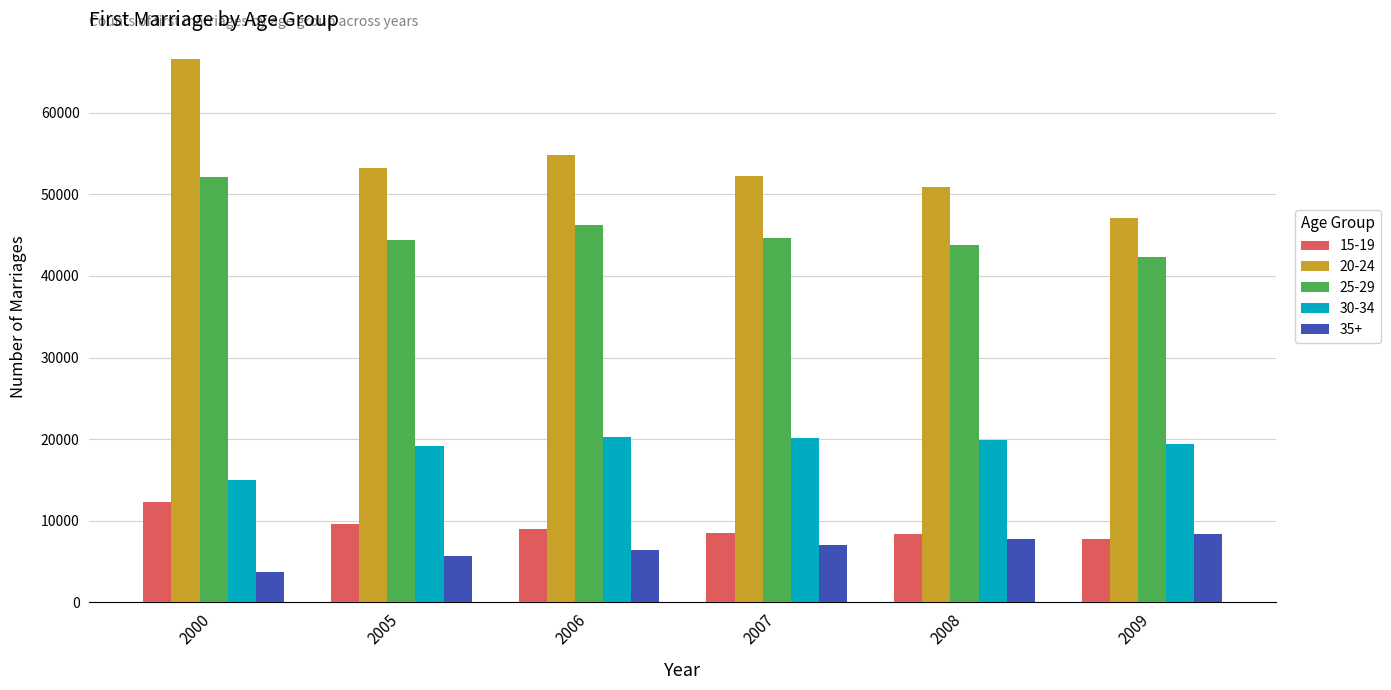

What is the difference between the 15-19 values at 2008 and 2005?

1325